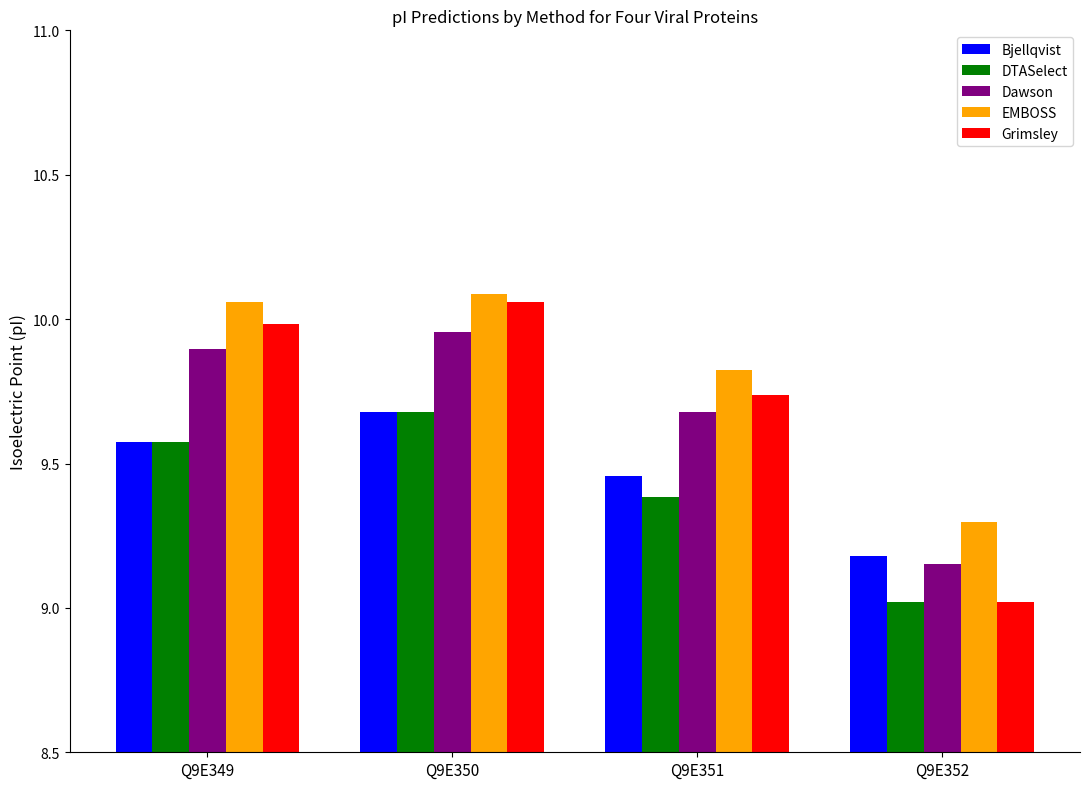

What is the sum of all DTASelect values?

37.7